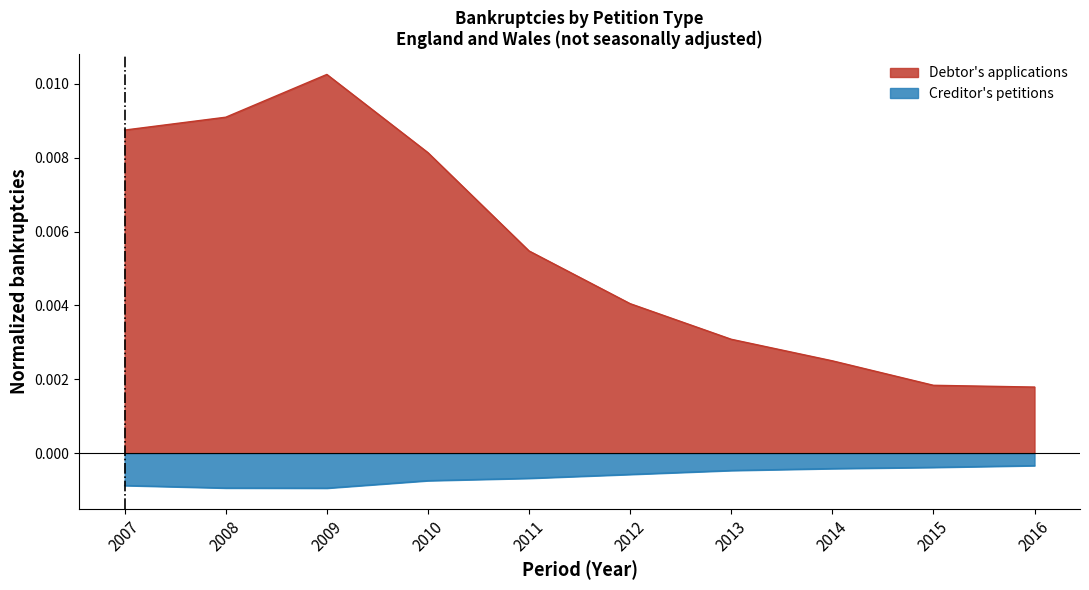

Reading right to left, transcribe all the data shown in this chart.

Debtor's applications: 2016=0.0	2015=0.0	2014=0.0	2013=0.0	2012=0.0	2011=0.0	2010=0.0	2009=0.0	2008=0.0	2007=0.0
Creditor's petitions: 2016=-0.0	2015=-0.0	2014=-0.0	2013=-0.0	2012=-0.0	2011=-0.0	2010=-0.0	2009=-0.0	2008=-0.0	2007=-0.0